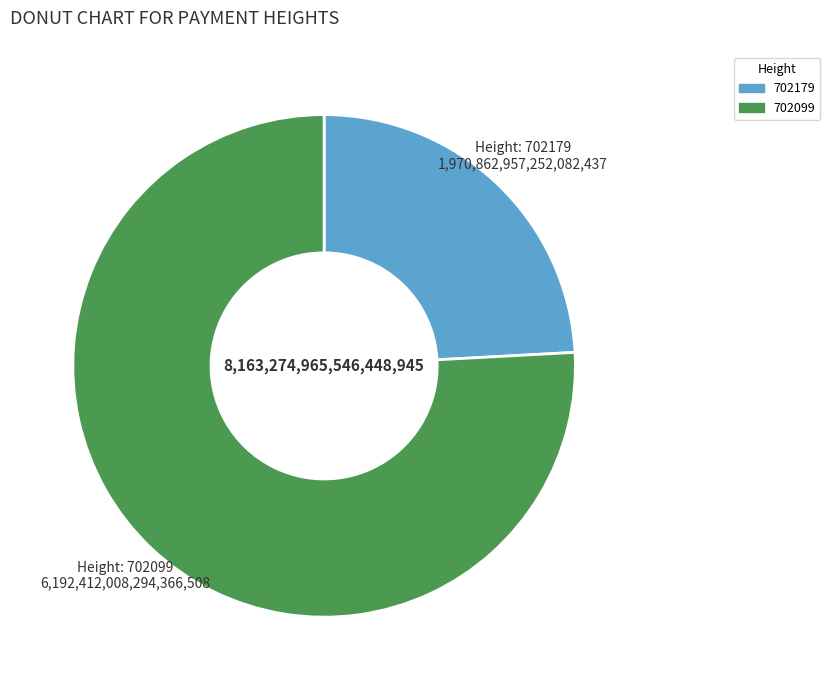

Is the sum of 702099 and 702179 greater than half?

Yes